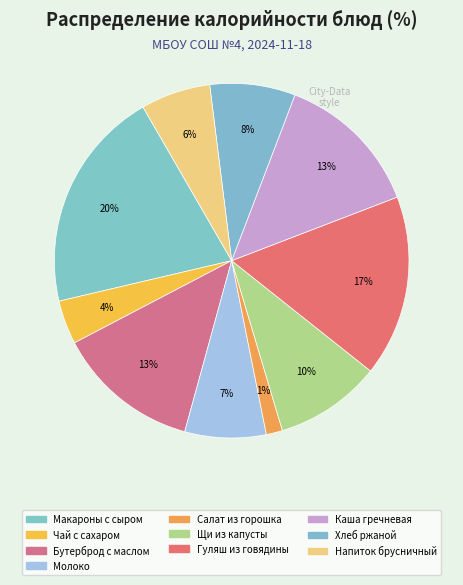

How many slices are in this pie chart?

10